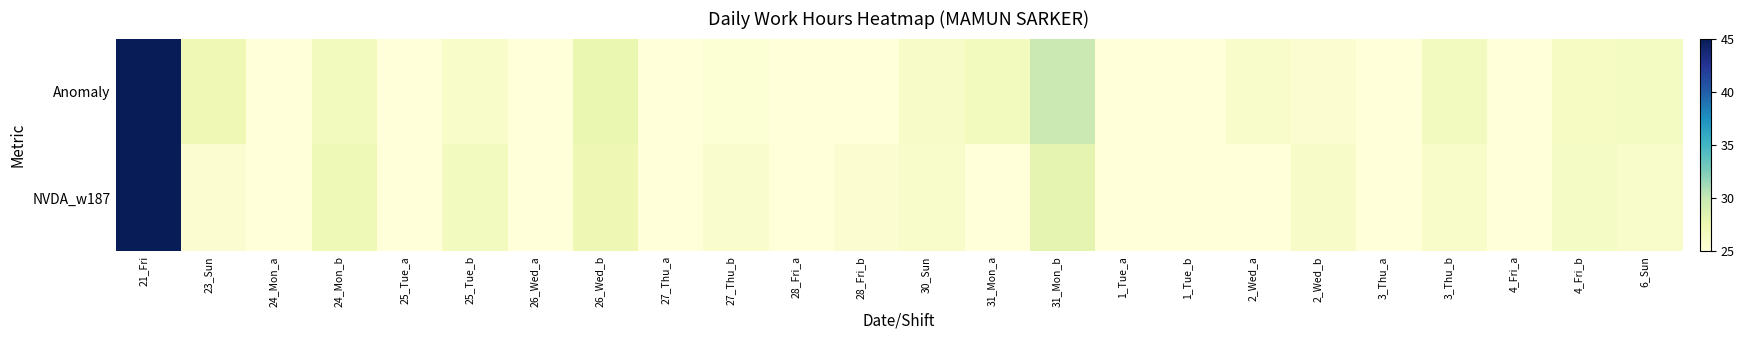

Which has a higher value, 1_Tue_b or 31_Mon_b?

31_Mon_b